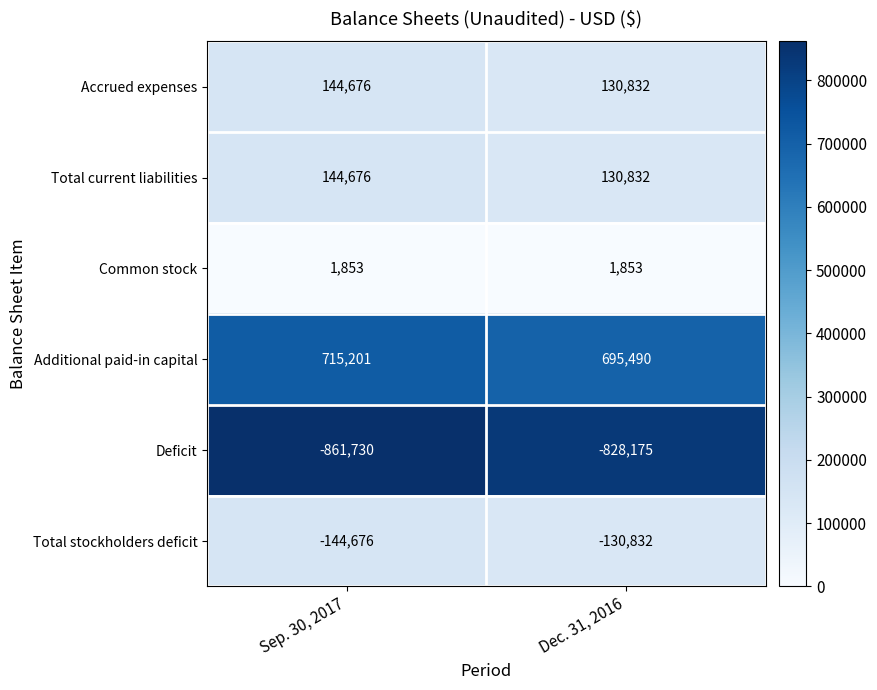

What is the average value of the Total stockholders deficit series?

-137754